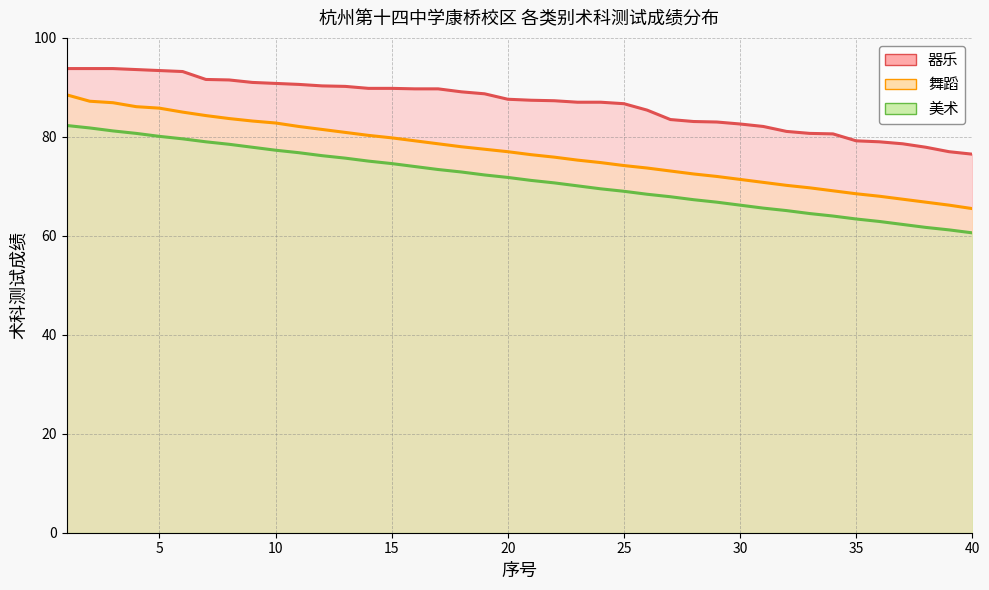

Which series has the widest spread of values?

舞蹈